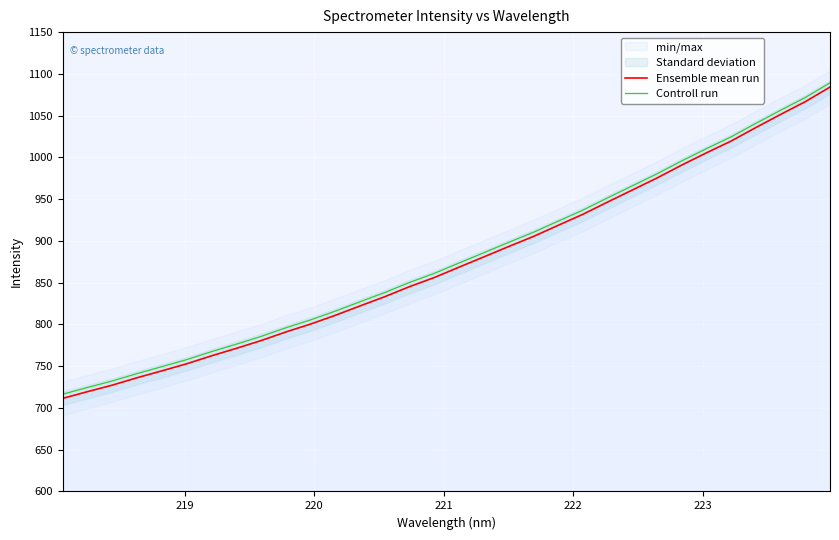

True or false: Controll run and Ensemble mean run cross at least once.

False